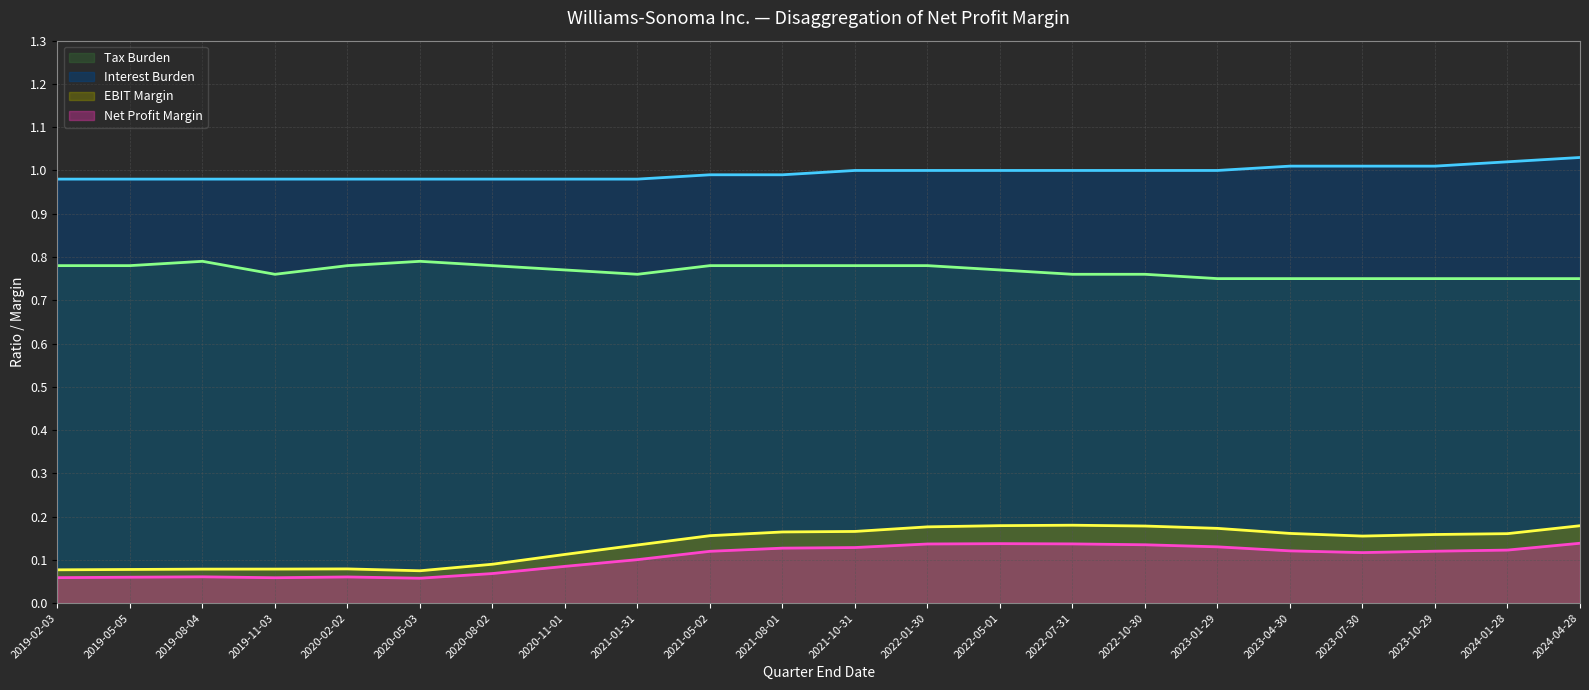

What is the difference between the highest and lowest values at 2020-02-02?

0.9